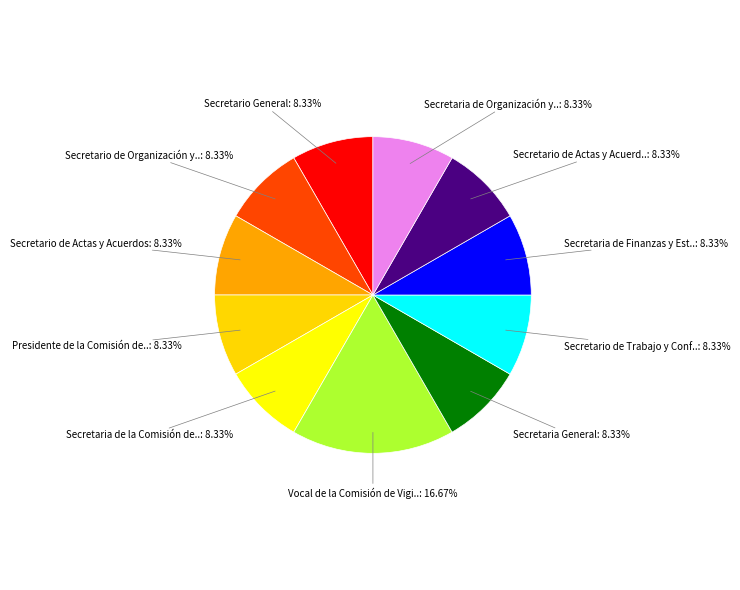

How many segments does this pie chart have?

11